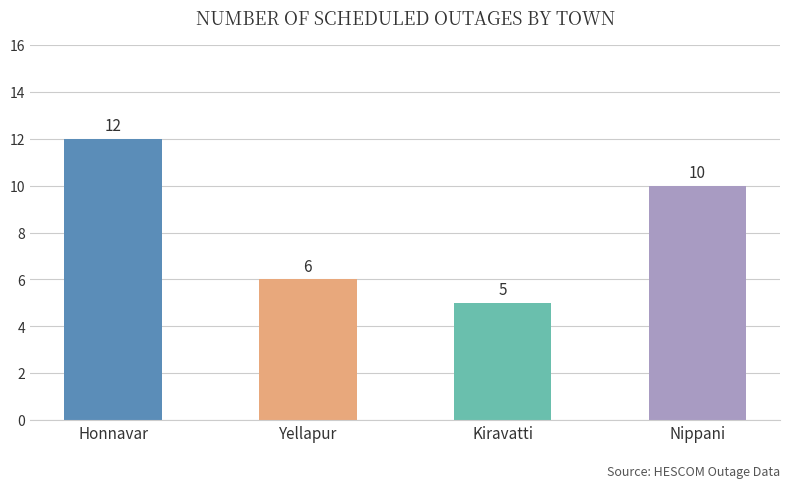

Where is the data nearest to the value 8?

Yellapur